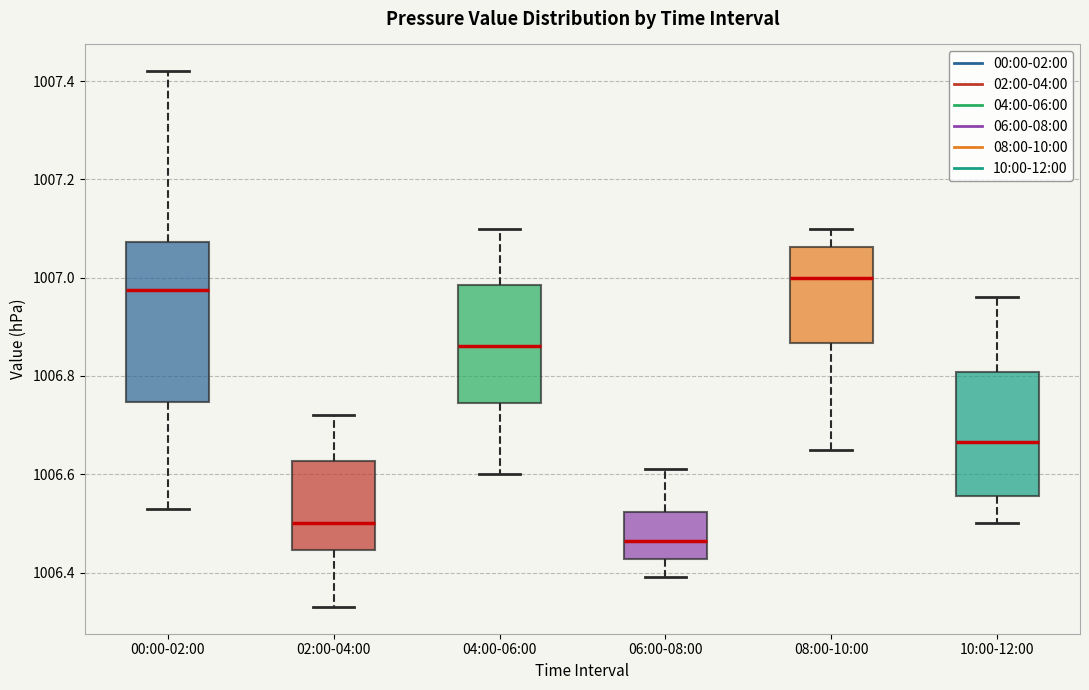

Reading left to right, read every box against the y-axis: the position of its median line, the range the box covers, and the ends of its whiskers. The values are not printed on the chart, so give them approximately, as read against the axis.

00:00-02:00: median 1006.98, box 1006.74 to 1007.08, whiskers 1006.54 to 1007.42
02:00-04:00: median 1006.50, box 1006.44 to 1006.62, whiskers 1006.34 to 1006.72
04:00-06:00: median 1006.86, box 1006.74 to 1006.98, whiskers 1006.60 to 1007.10
06:00-08:00: median 1006.46, box 1006.42 to 1006.52, whiskers 1006.40 to 1006.62
08:00-10:00: median 1007.00, box 1006.86 to 1007.06, whiskers 1006.66 to 1007.10
10:00-12:00: median 1006.66, box 1006.56 to 1006.80, whiskers 1006.50 to 1006.96